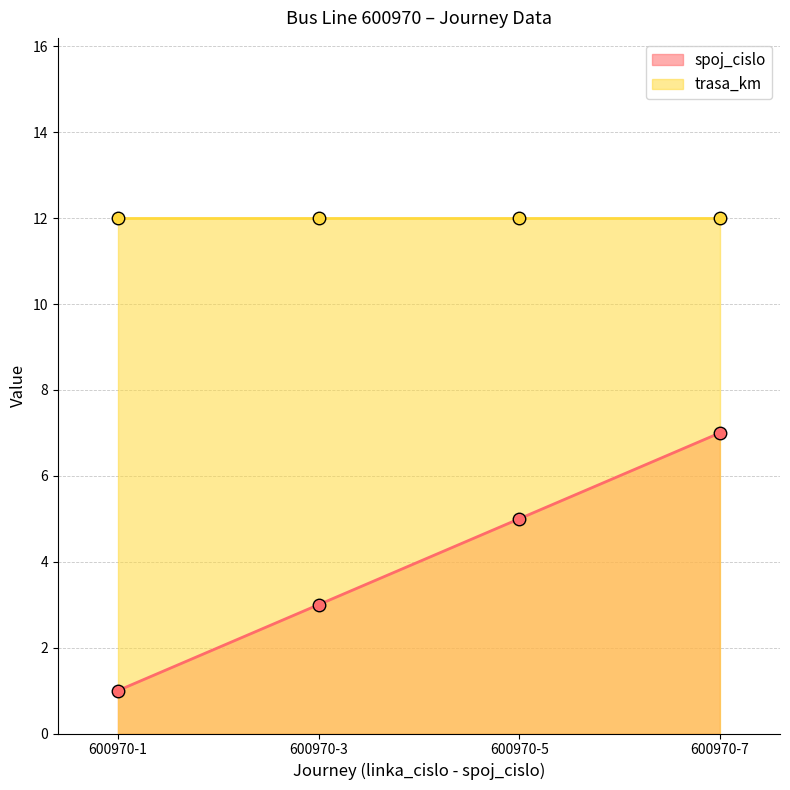

Where is the data nearest to the value 4?

600970-3